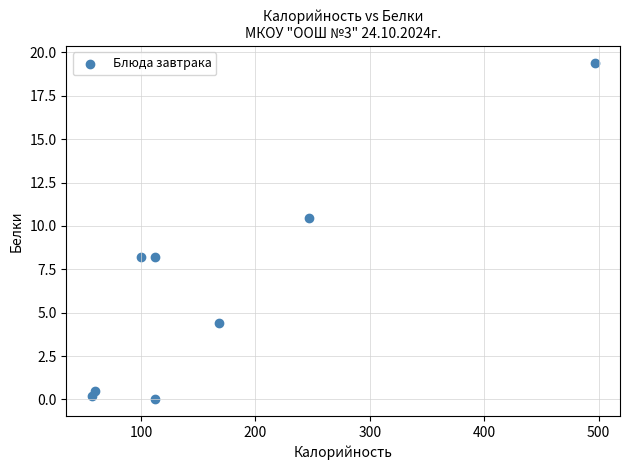

What is the range of X values (max minus min)?

439.8